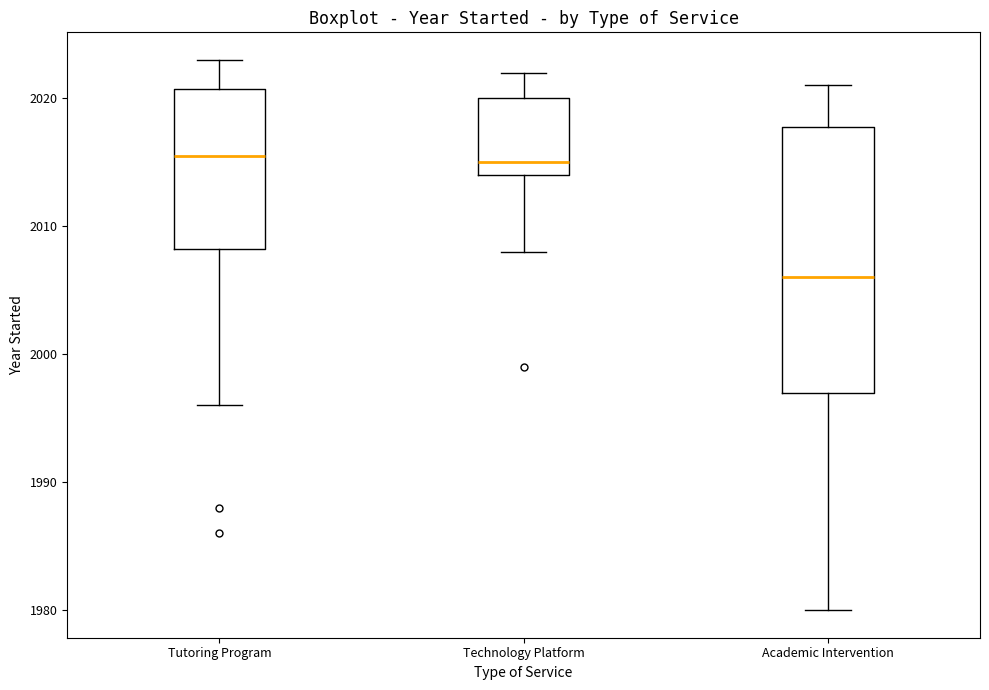

Comparing the boxes themselves (not the whiskers), which one is the tallest?

Academic Intervention